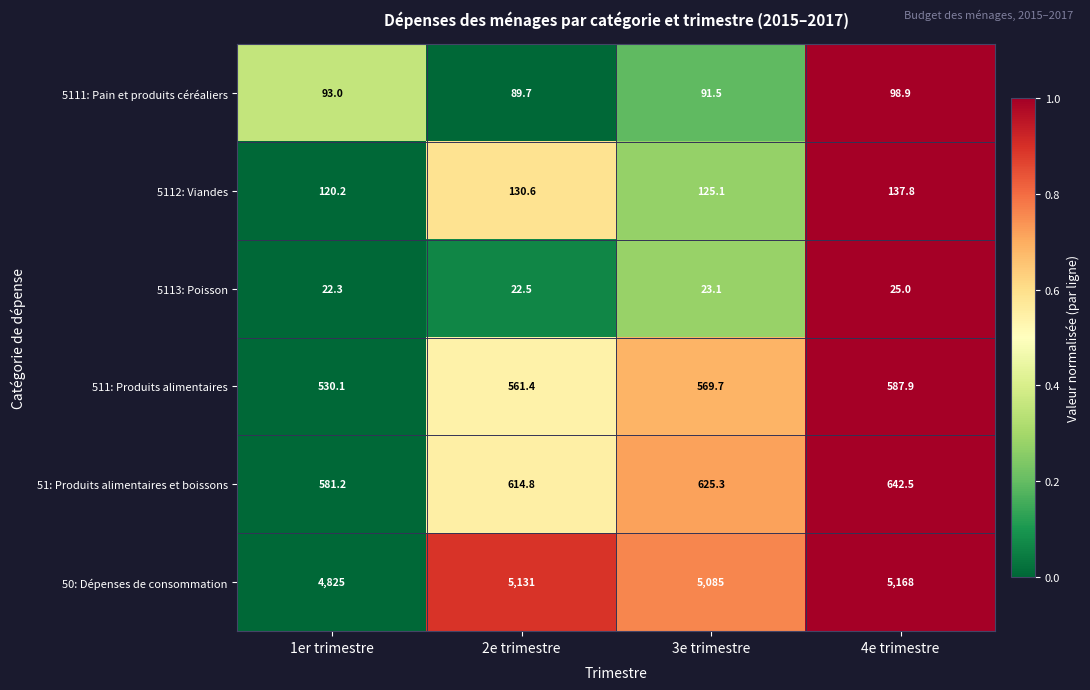

Reading right to left, extract all data points from this chart.

5111: Pain et produits céréaliers: 4e trimestre=98.9	3e trimestre=91.5	2e trimestre=89.7	1er trimestre=93.0
5112: Viandes: 4e trimestre=137.8	3e trimestre=125.1	2e trimestre=130.6	1er trimestre=120.2
5113: Poisson: 4e trimestre=25.0	3e trimestre=23.1	2e trimestre=22.5	1er trimestre=22.3
511: Produits alimentaires: 4e trimestre=587.9	3e trimestre=569.7	2e trimestre=561.4	1er trimestre=530.1
51: Produits alimentaires et boissons: 4e trimestre=642.5	3e trimestre=625.3	2e trimestre=614.8	1er trimestre=581.2
50: Dépenses de consommation: 4e trimestre=5168.0	3e trimestre=5085.0	2e trimestre=5131.0	1er trimestre=4825.0